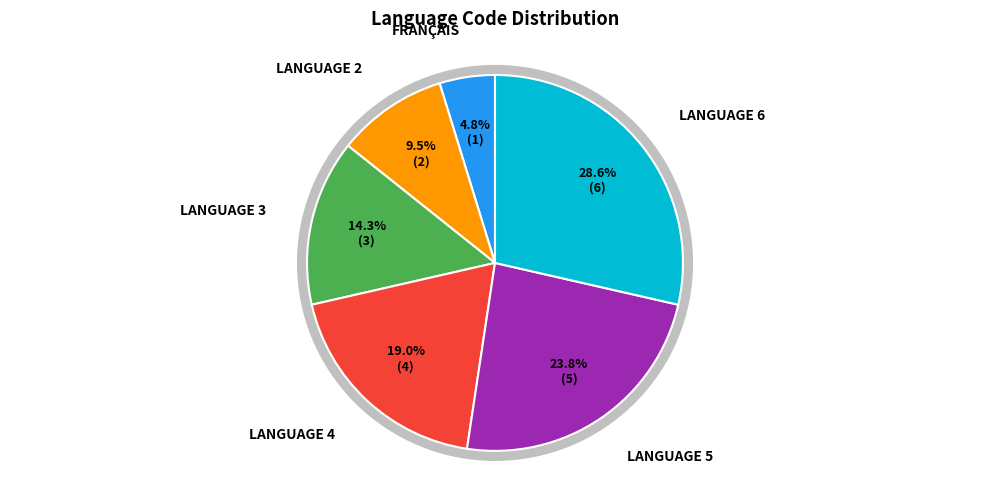

What portion of the pie excludes LANGUAGE 5?

76.2%